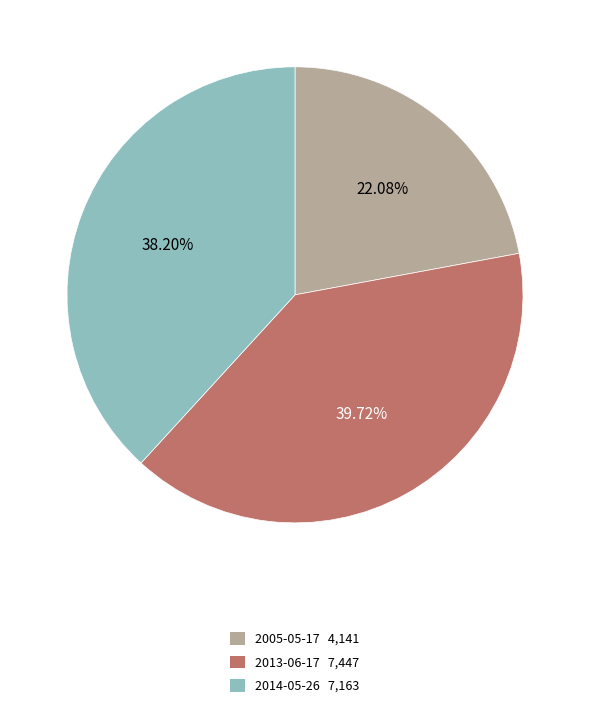

To the nearest percent, what is the difference between the largest and smallest slice percentages?

18%